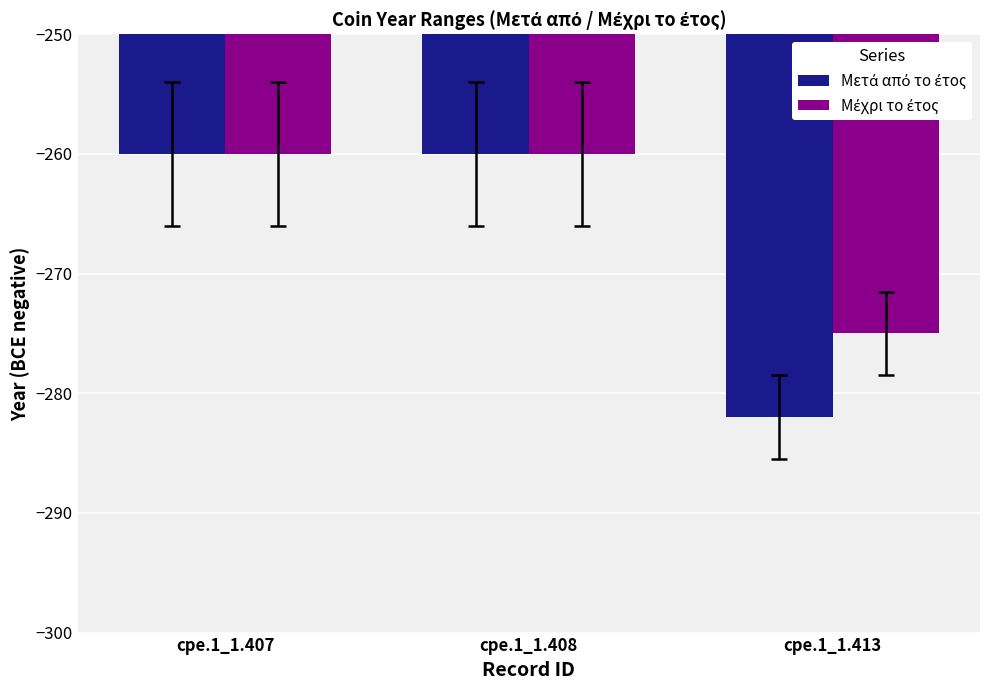

What is the maximum value shown in the chart?

-260